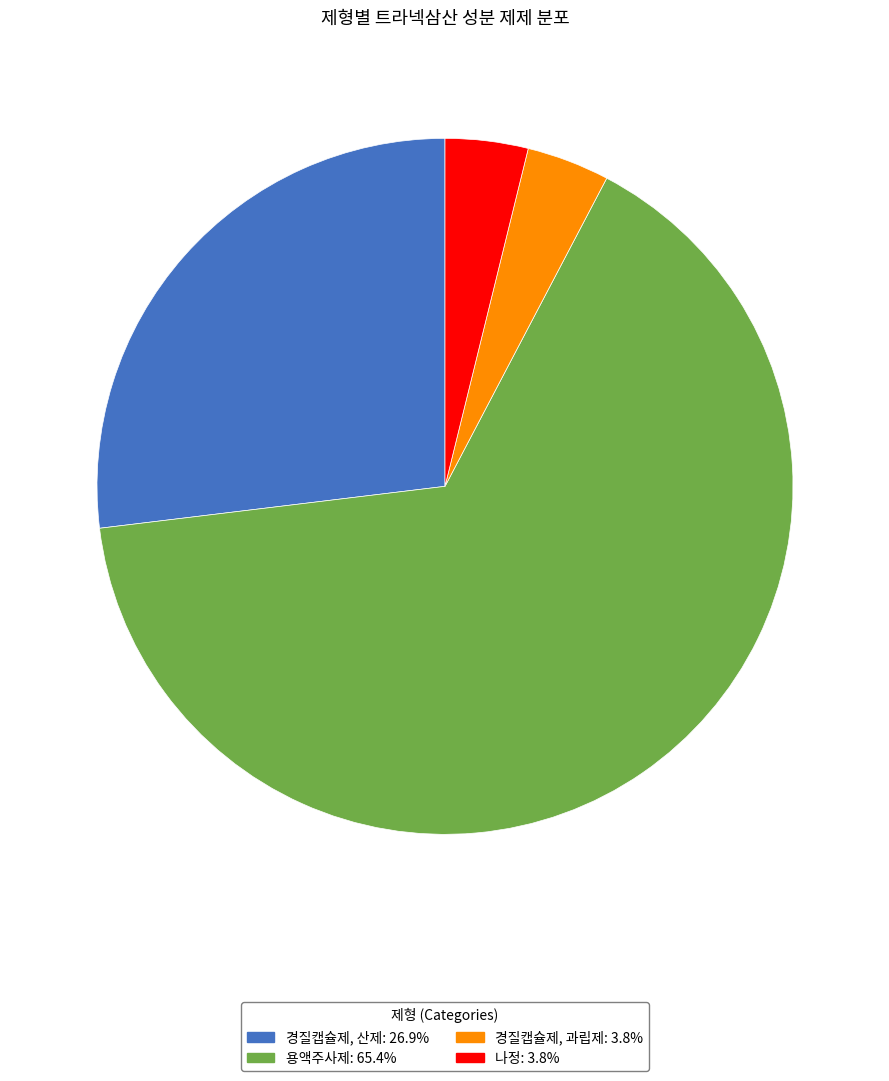

Which category has the biggest portion of the pie?

용액주사제